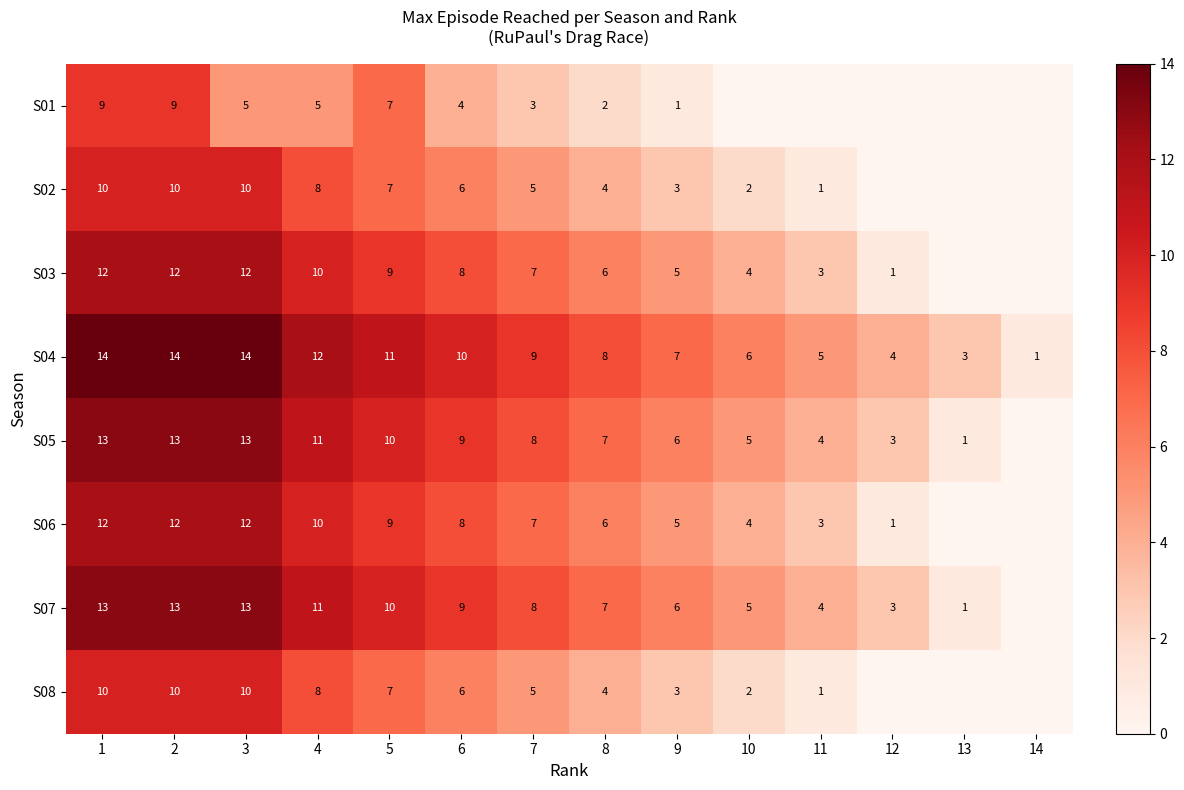

What is the difference between the maximum and second lowest values in the S04 series?

11